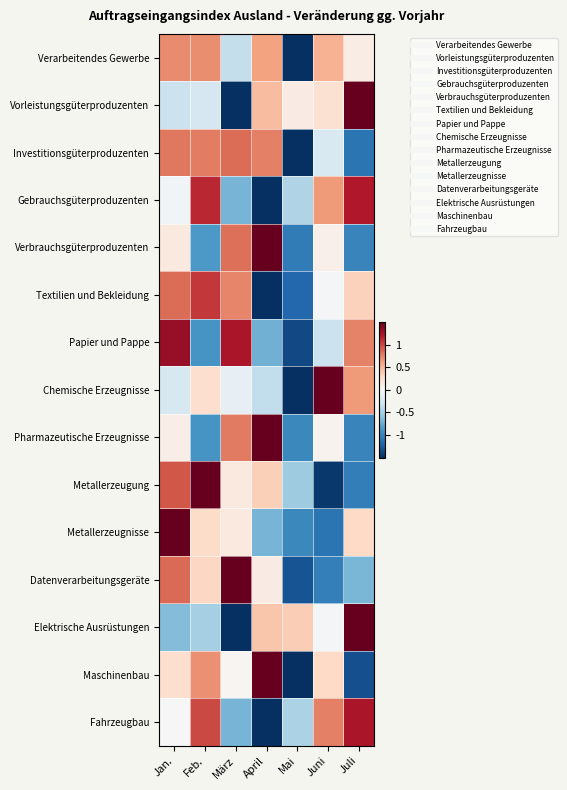

What is the total value across all series at April?

0.9